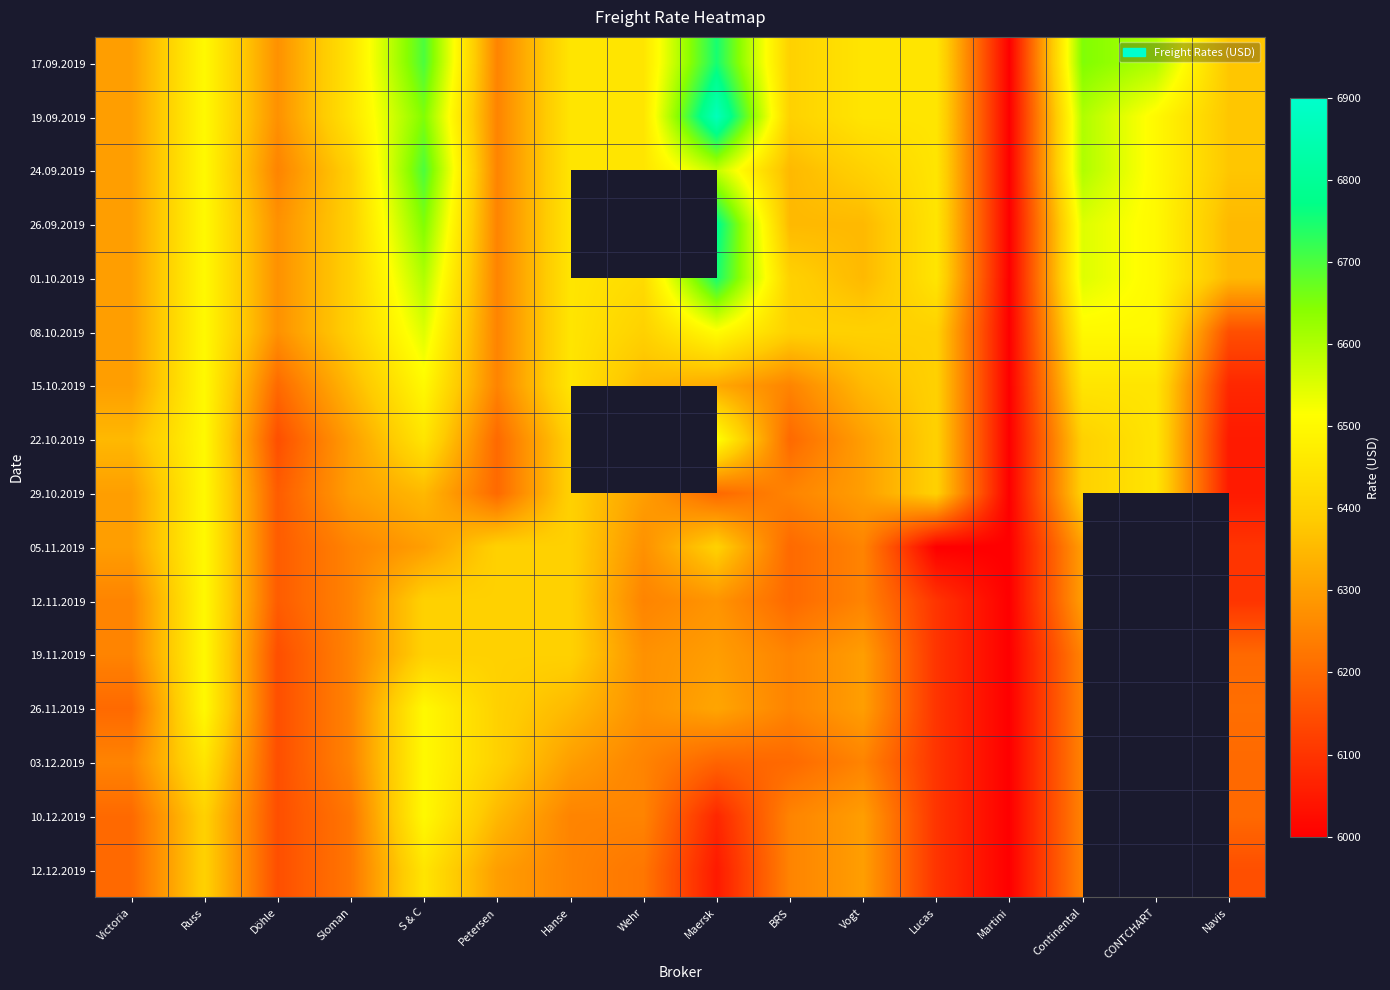

What is the total value across all series at Döhle?

99250.0